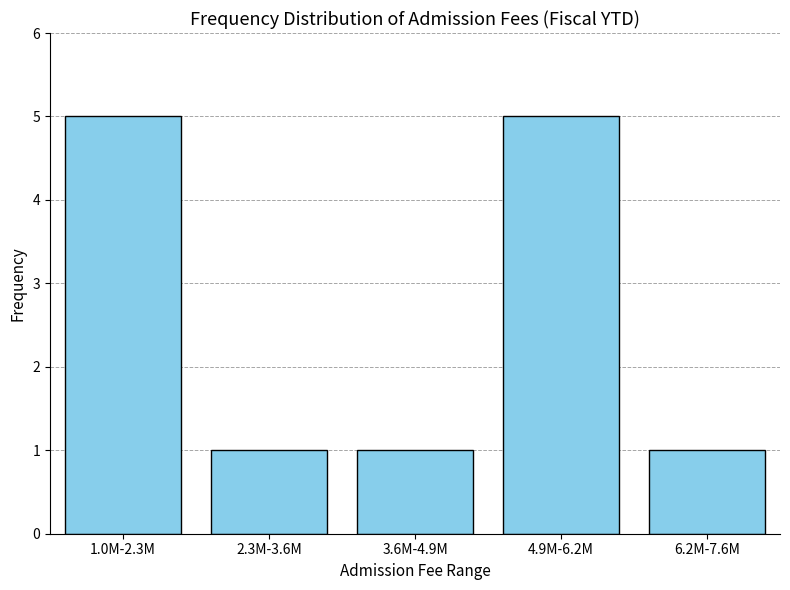

Reading right to left, list all the values displayed in this chart.

6.2M-7.6M=1	4.9M-6.2M=5	3.6M-4.9M=1	2.3M-3.6M=1	1.0M-2.3M=5